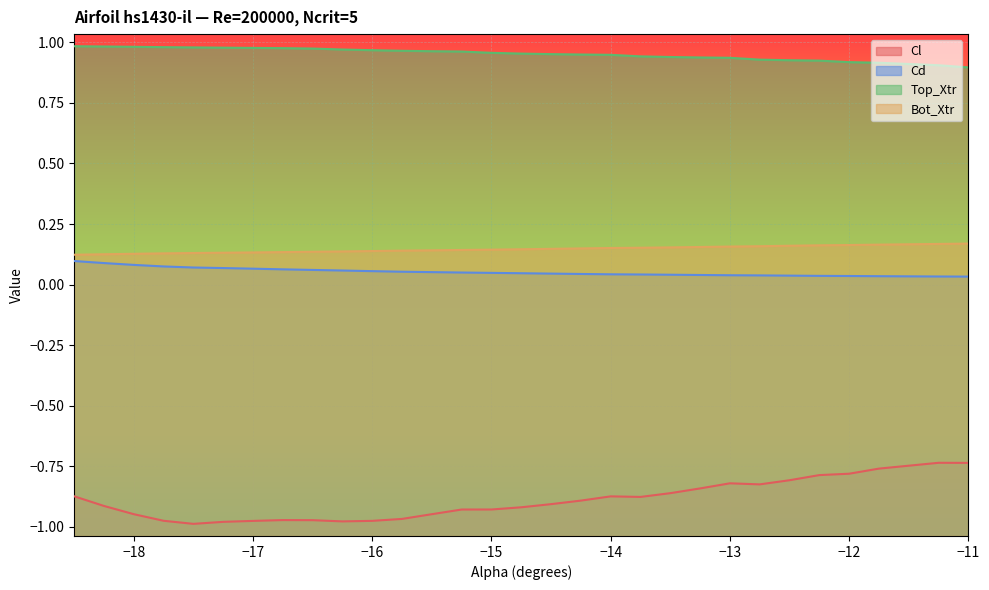

Where is Cl nearest to the value 0?

-11.25